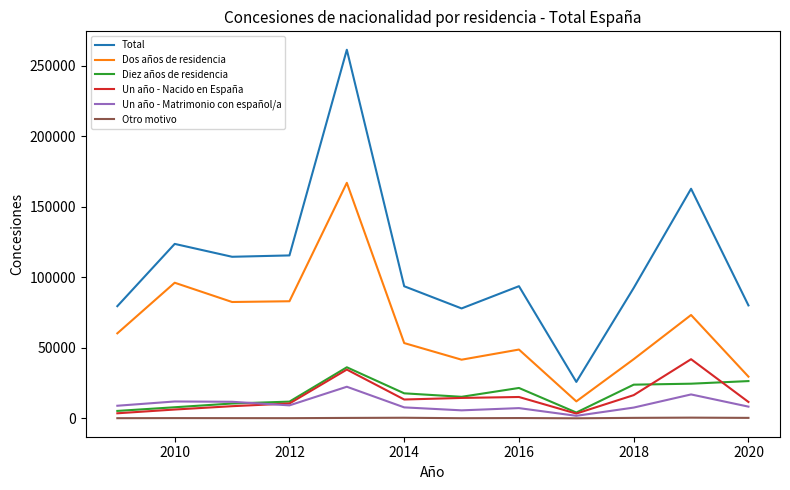

Does the chart have visible grid lines?

No